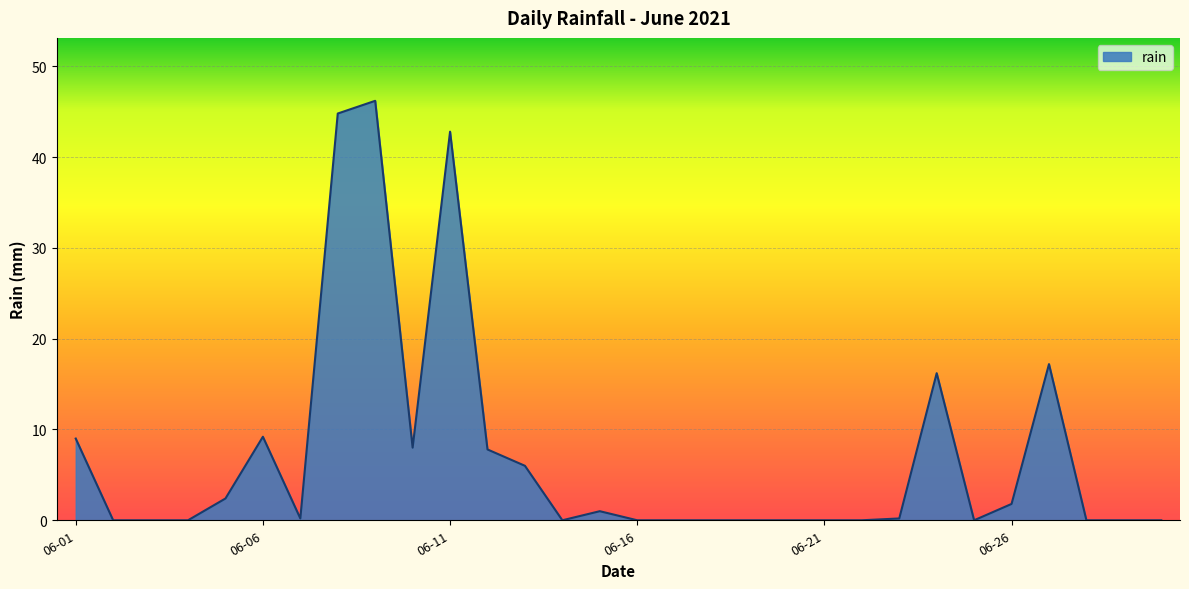

What is the greatest value displayed?

46.2